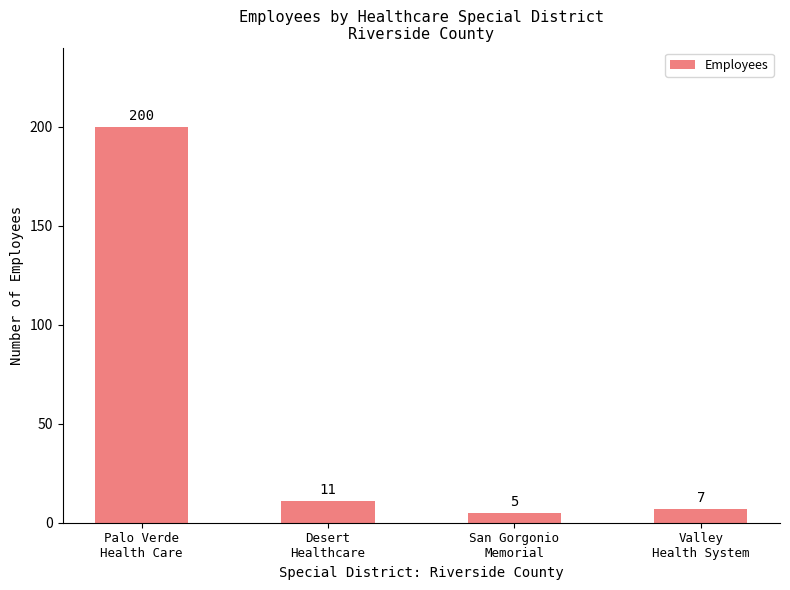

What is the difference between the maximum and minimum values?

195